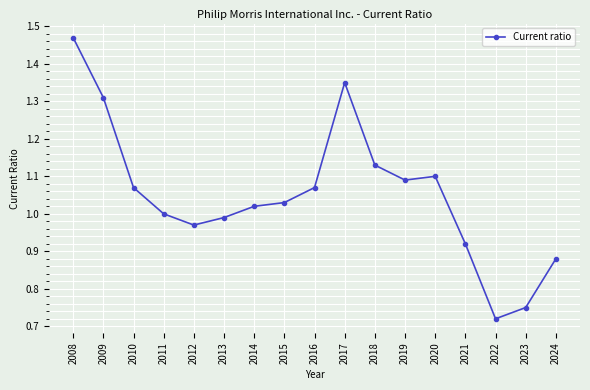

What is the change in value from 2009 to 2022?

-0.6